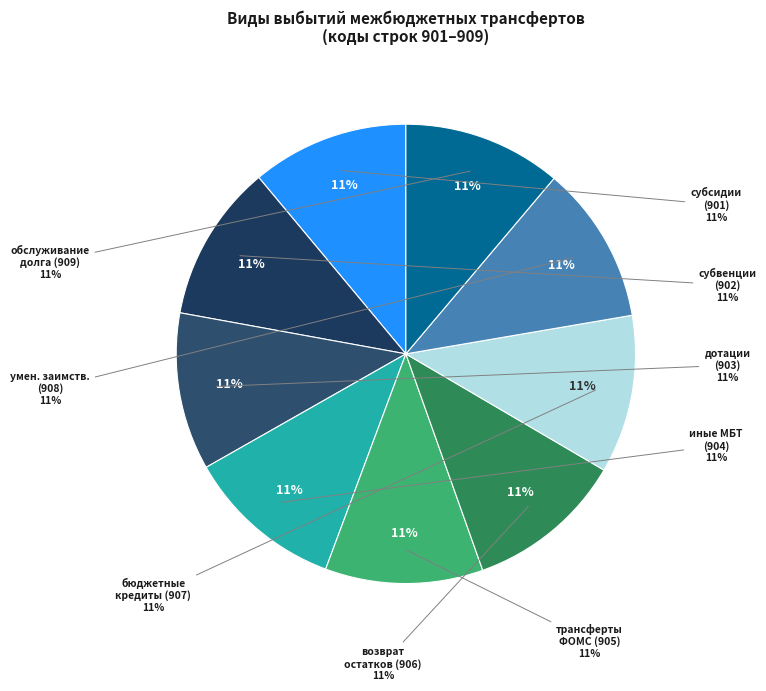

The иные межбюджетные трансферты slice represents 11% of the pie. True or false?

True